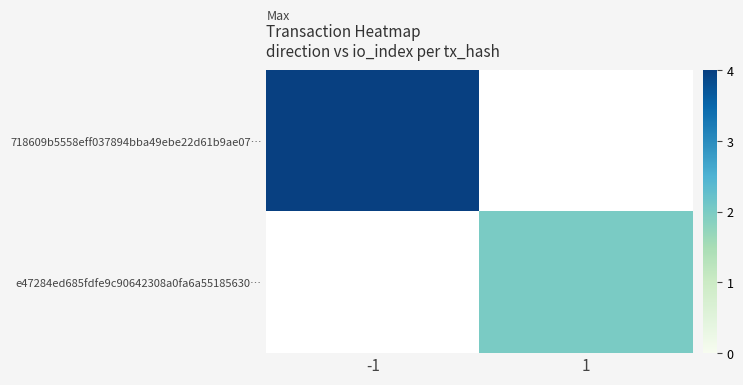

At which category does the chart reach its peak across all series?

-1